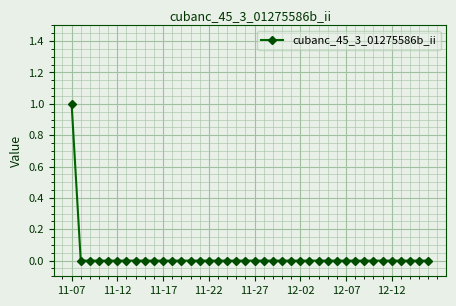

At which category does the chart reach its peak across all series?

11-07